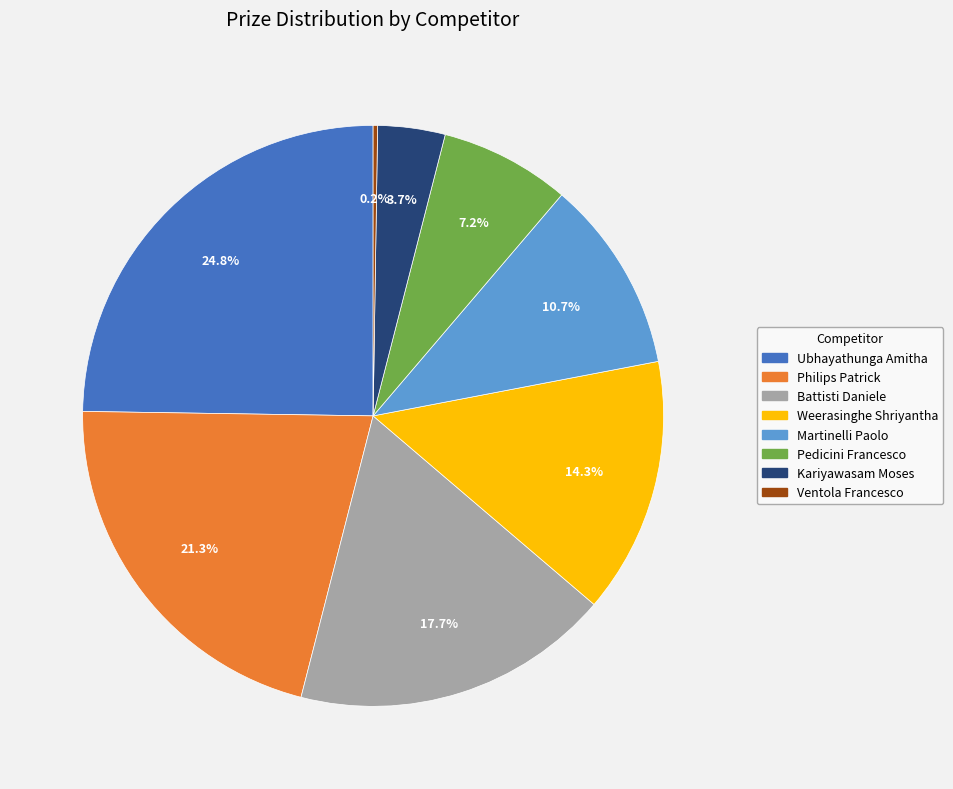

Is Pedicini Francesco the majority of the pie?

No